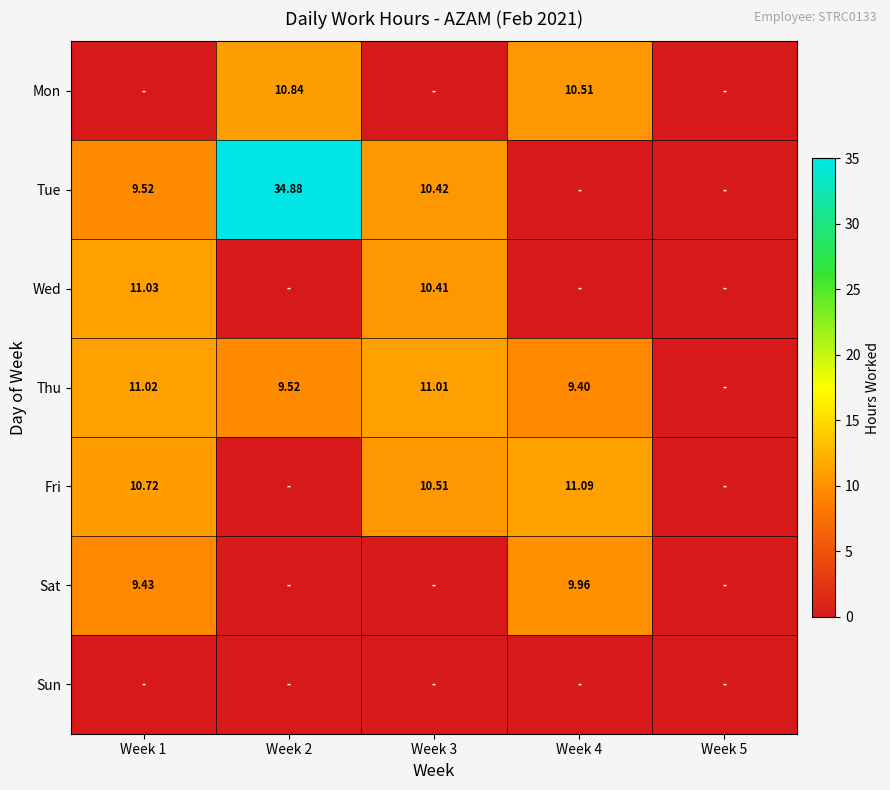

How many positive values does the Thu series have?

4